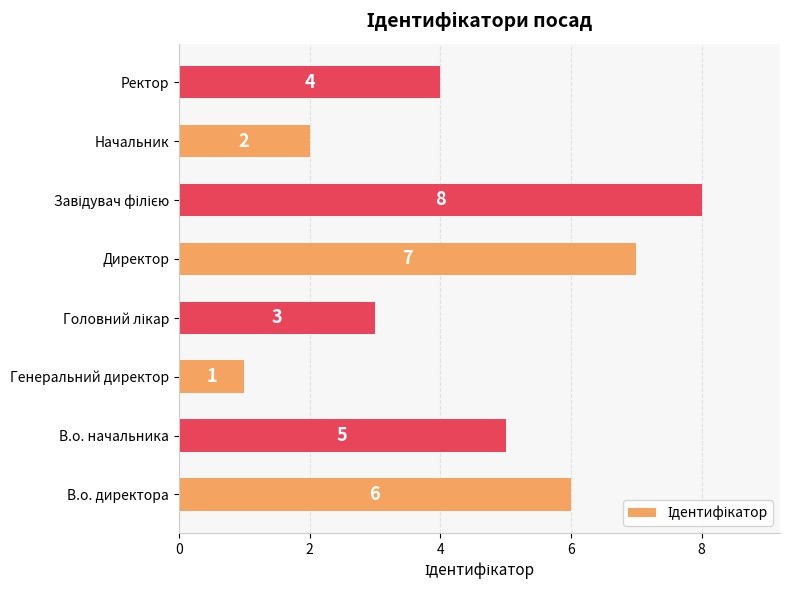

What is the change in value from Генеральний директор to Директор?

+6